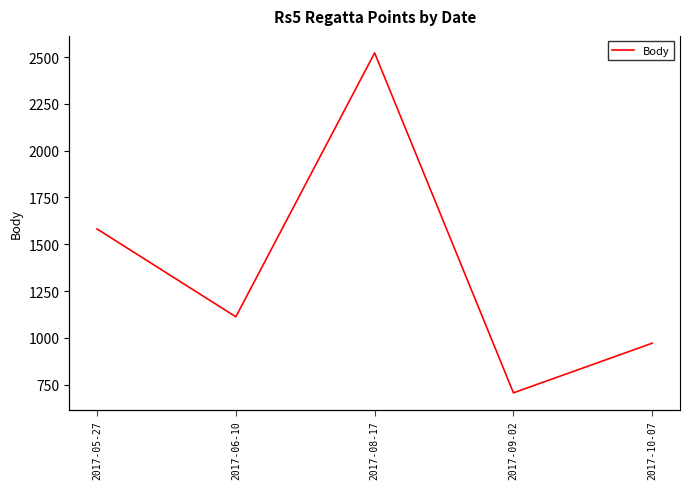

Reading left to right, transcribe all the data shown in this chart.

2017-05-27=1582	2017-06-10=1113	2017-08-17=2522	2017-09-02=707	2017-10-07=972